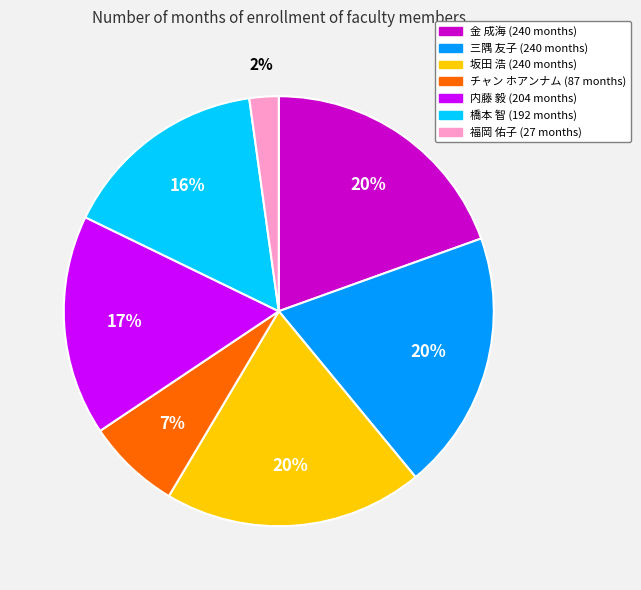

Between 金 成海 and チャン ホアンナム, which is larger?

金 成海